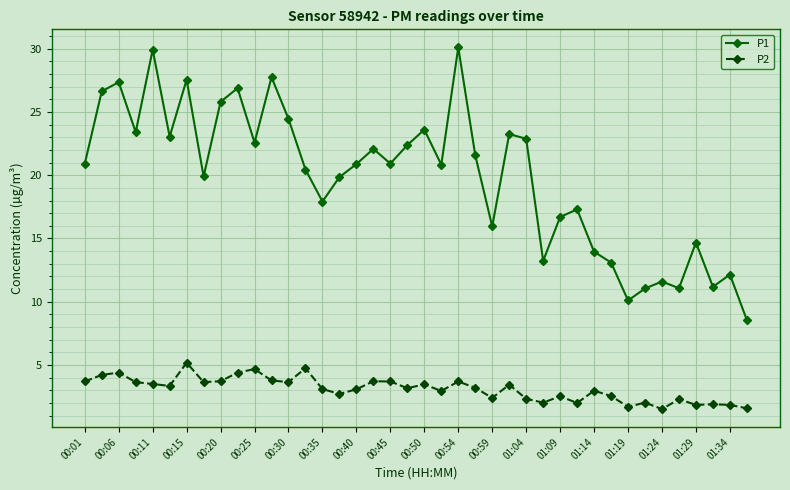

In P2, how many points are lower than both neighbors (excluding endpoints)?

12